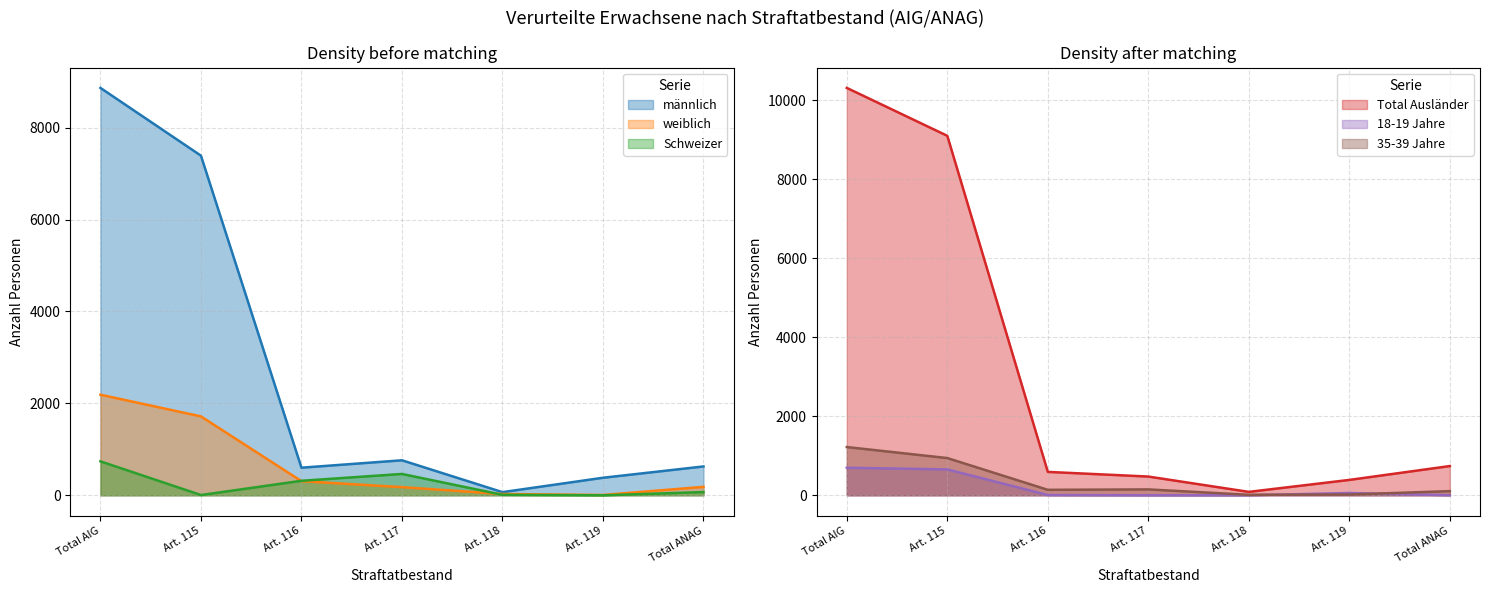

How many data points in Schweizer are above 71?

3